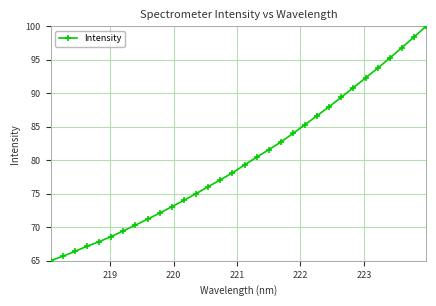

What is the smallest value displayed?

65.0